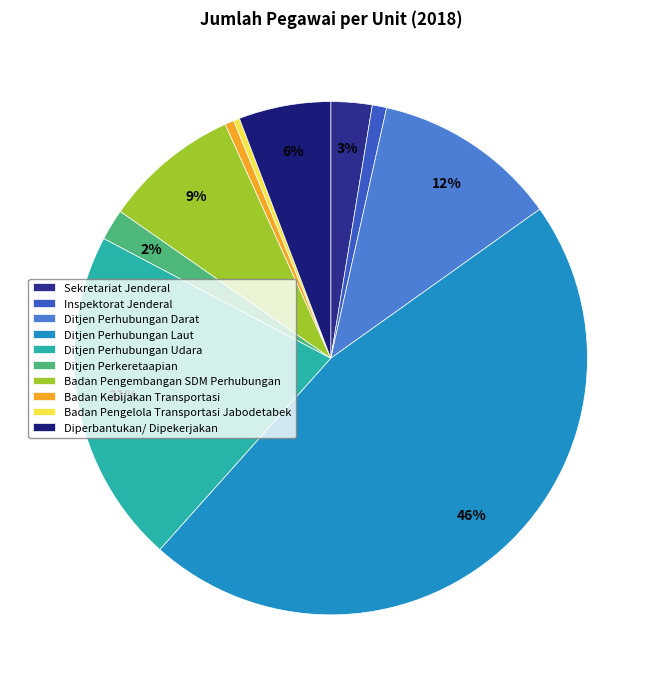

True or false: Inspektorat Jenderal accounts for 13% of the total.

False